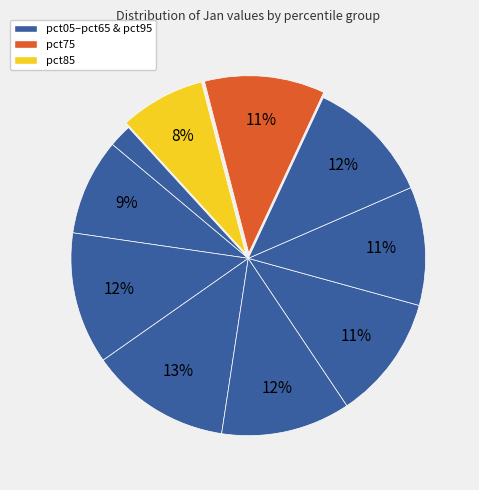

How many segments does this pie chart have?

10